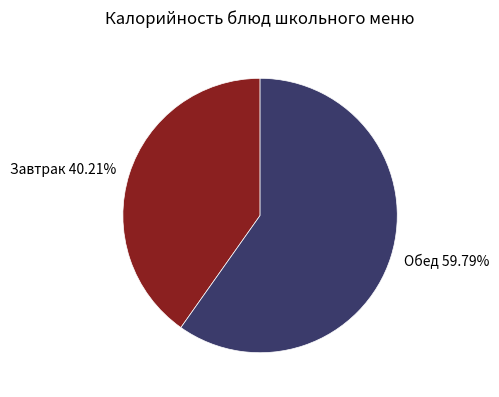

Between Обед 59.79% and Завтрак 40.21%, which is larger?

Обед 59.79%